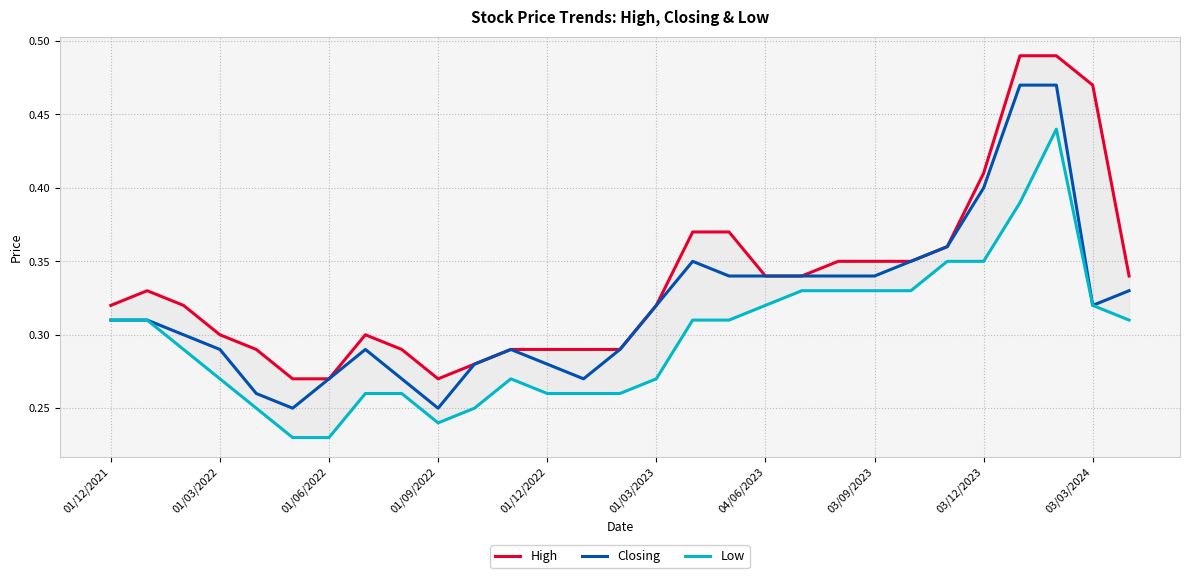

At 16, list the series in order from smallest to largest.

Low, Closing, High